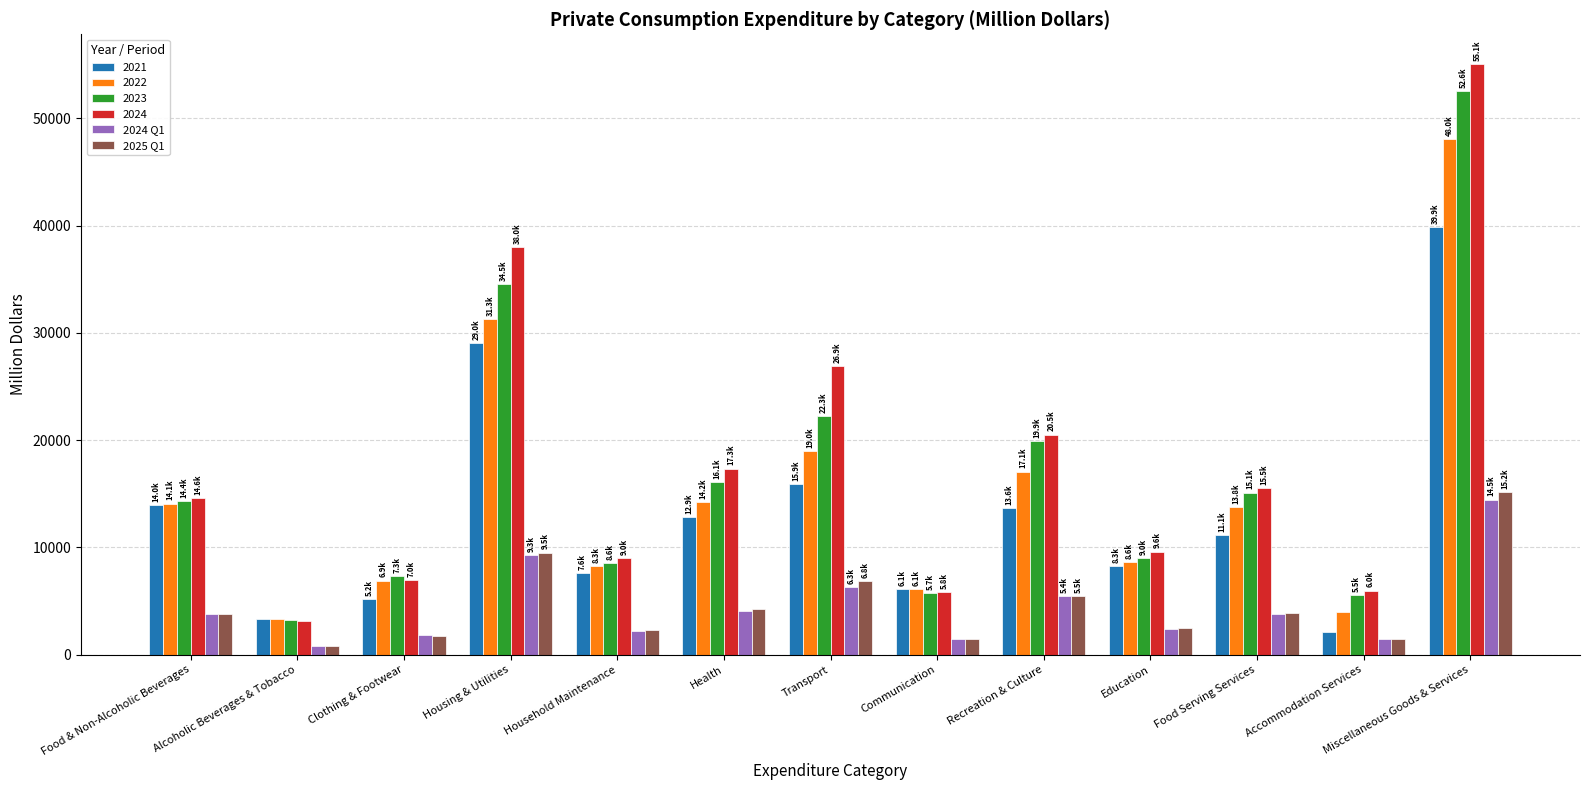

Is the value of 2023 at Transport greater than the value of 2024 Q1 at Housing & Utilities?

Yes